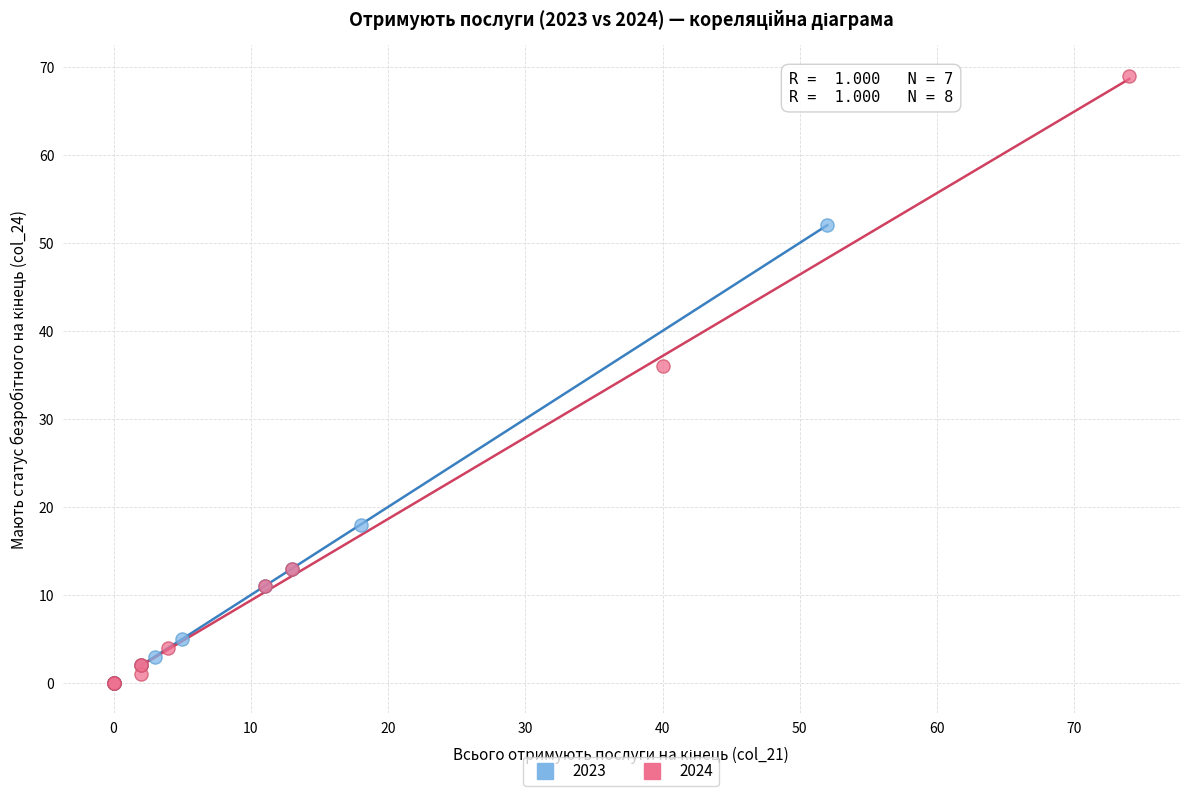

Which series has the widest spread of Y values?

2024